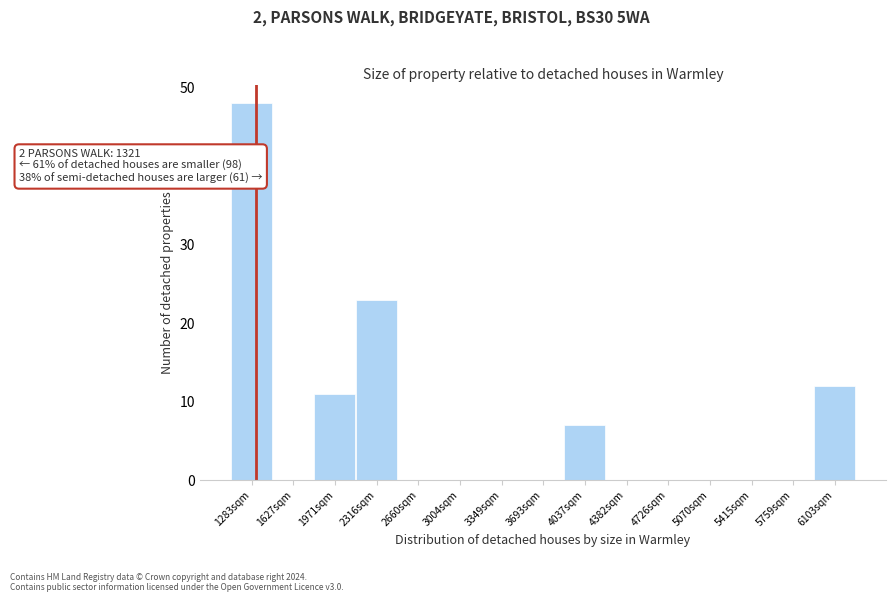

Over which range of the x-axis is the bar tallest?

1100 to 1450